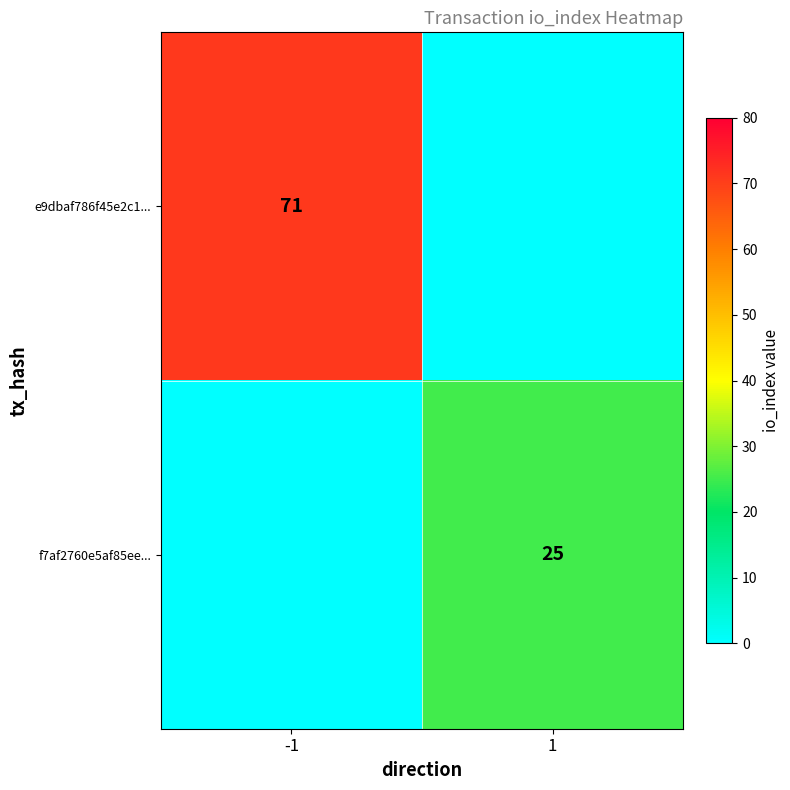

The f7af2760e5af85ee... series shows 35 at 1. True or false?

False